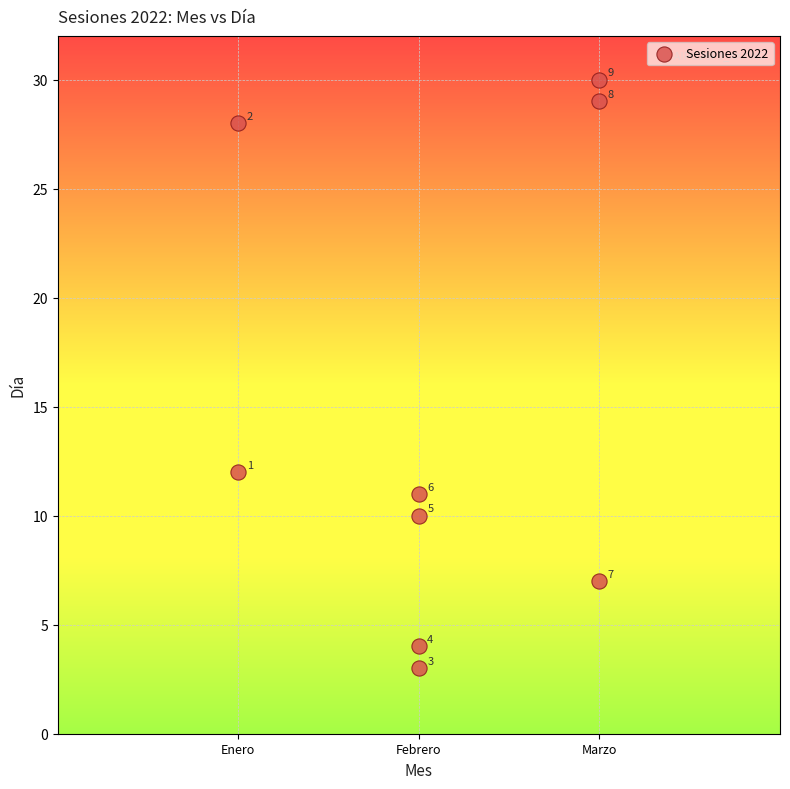

What is the range of Y values (max minus min)?

27